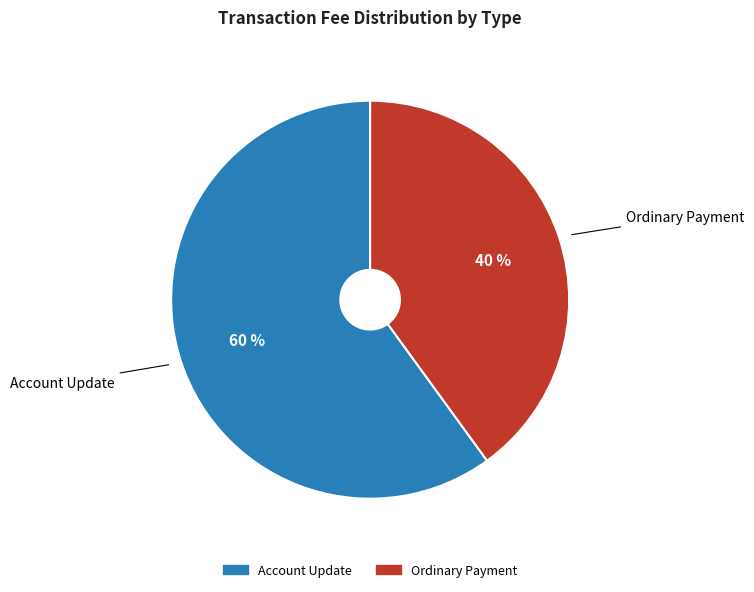

To the nearest percent, what is the combined percentage of Account Update and Ordinary Payment?

100%